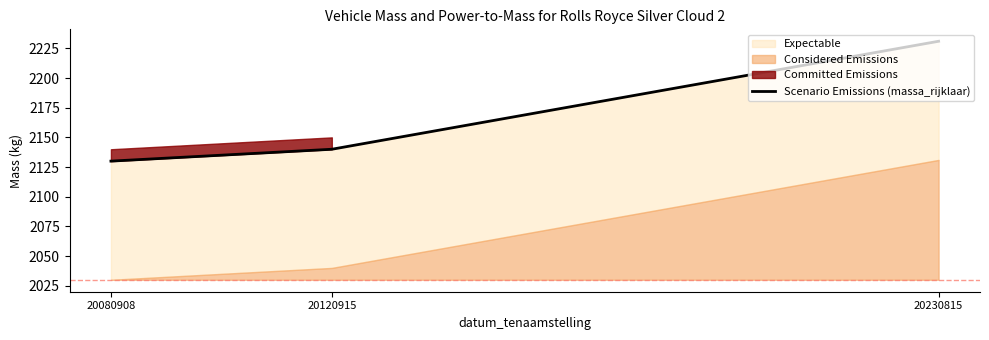

The value at 20080908 is 3170. True or false?

False